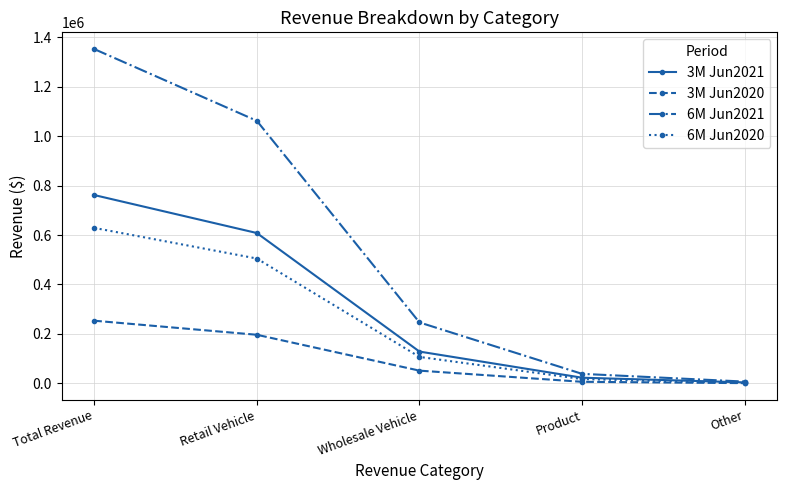

Rank the series by their maximum value, from highest to lowest.

6M Jun2021, 3M Jun2021, 6M Jun2020, 3M Jun2020